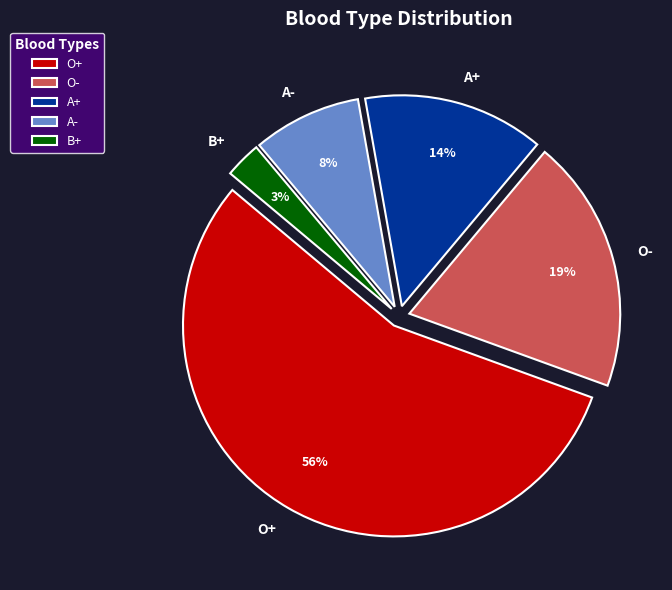

Is it true that A- is 8% of the pie?

True